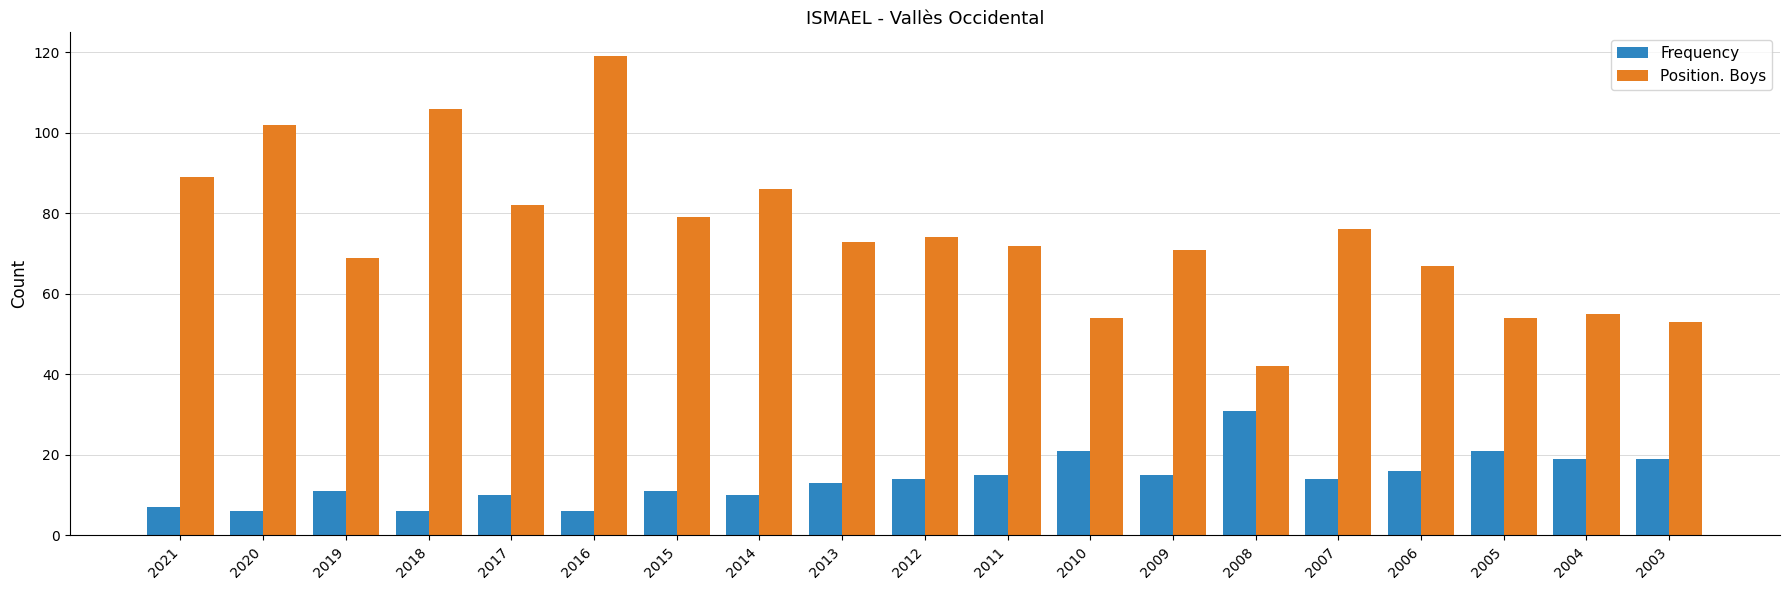

What is the total value across all series at 2014?

96